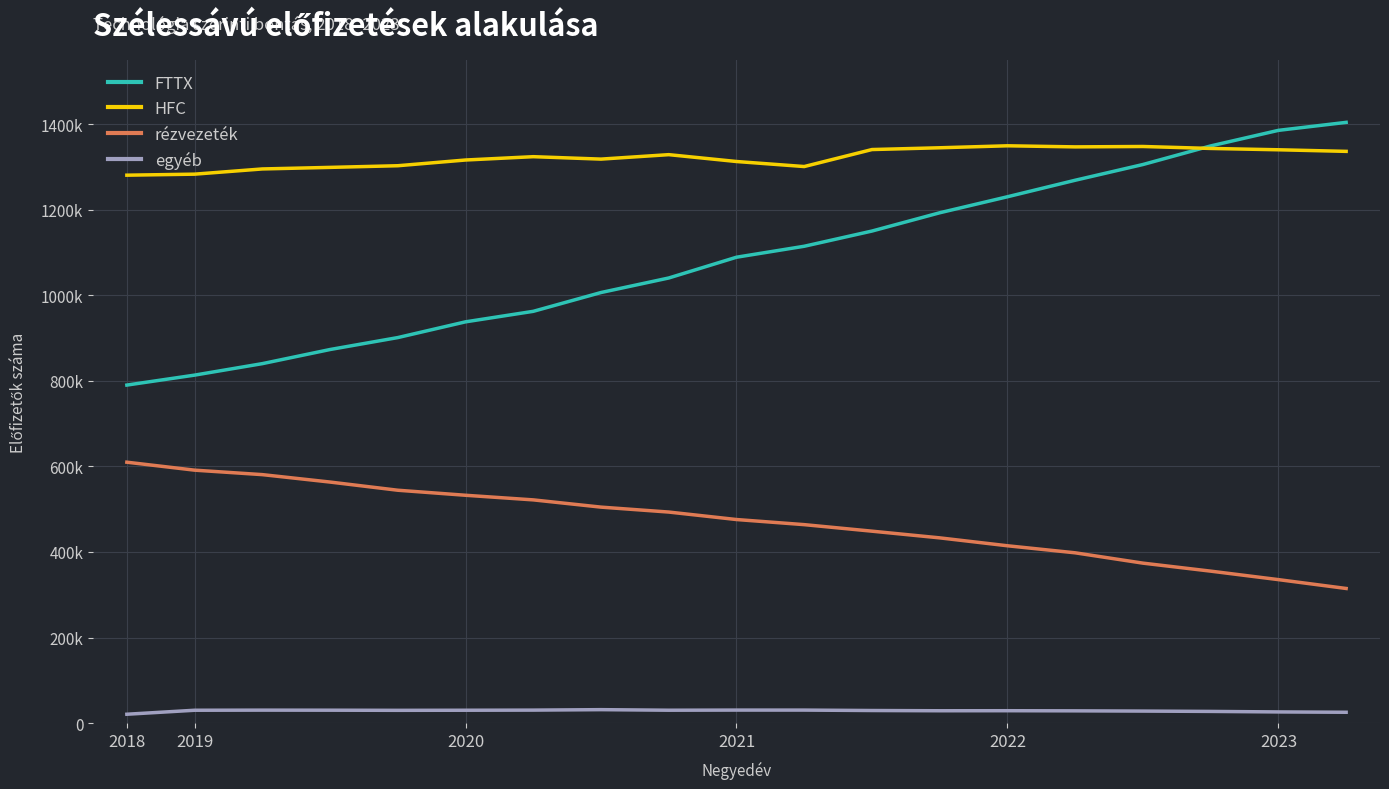

Reading left to right, list all the values displayed in this chart.

FTTX: 790046	813315	840156	873162	901068	937852	962427	1006381	1040349	1088886	1114515	1150058	1192771	1230195	1268793	1305555	1348996	1385410	1404095
HFC: 1280637	1283029	1295207	1298855	1302724	1316095	1323872	1318209	1328617	1312596	1300831	1340556	1344699	1349323	1346795	1347702	1343124	1340018	1336302
rézvezeték: 609788	591177	580732	563367	544264	532491	521710	504777	493254	475774	463837	448566	432929	414457	397982	373861	355163	335322	314645
egyéb: 20689	30014	30276	30143	29822	30033	30320	31398	30076	30392	30376	29383	28835	28923	28618	28062	27289	26086	25290